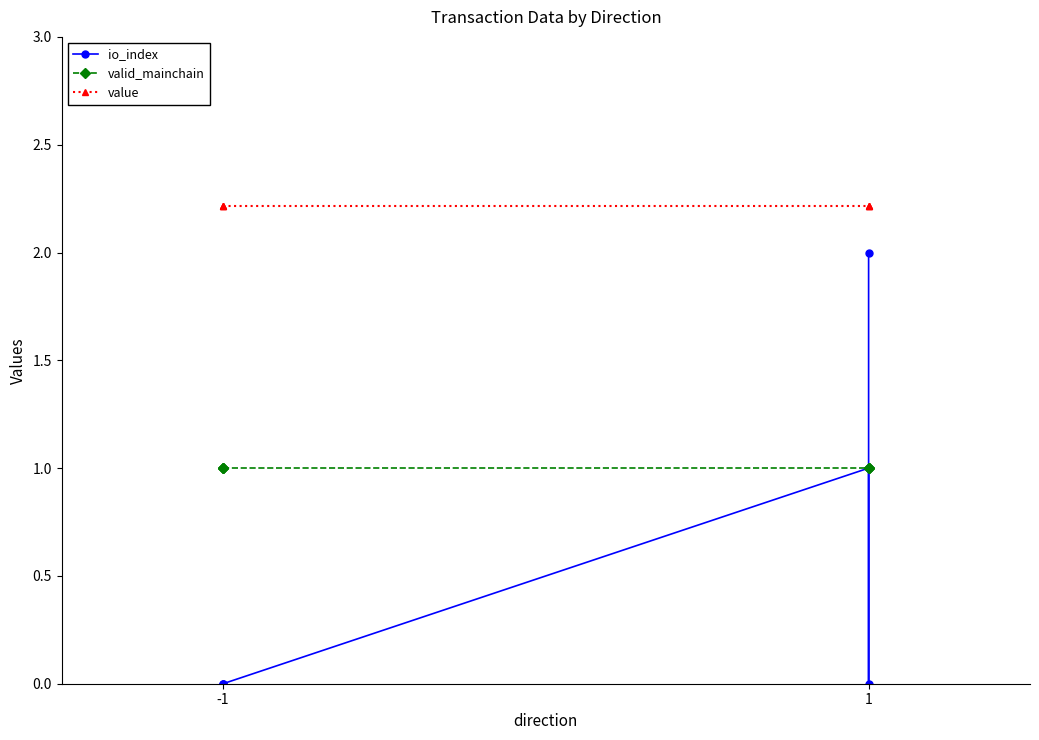

What is the value of the valid_mainchain point at the 5th from the left?

1.0